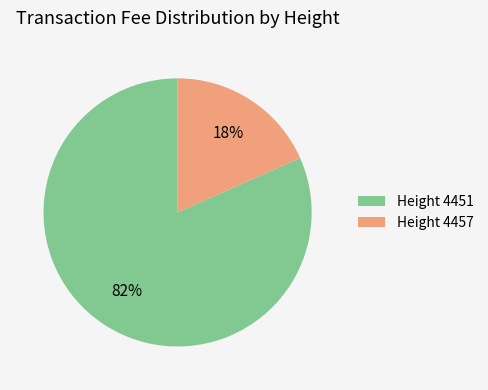

How many slices are in this pie chart?

2